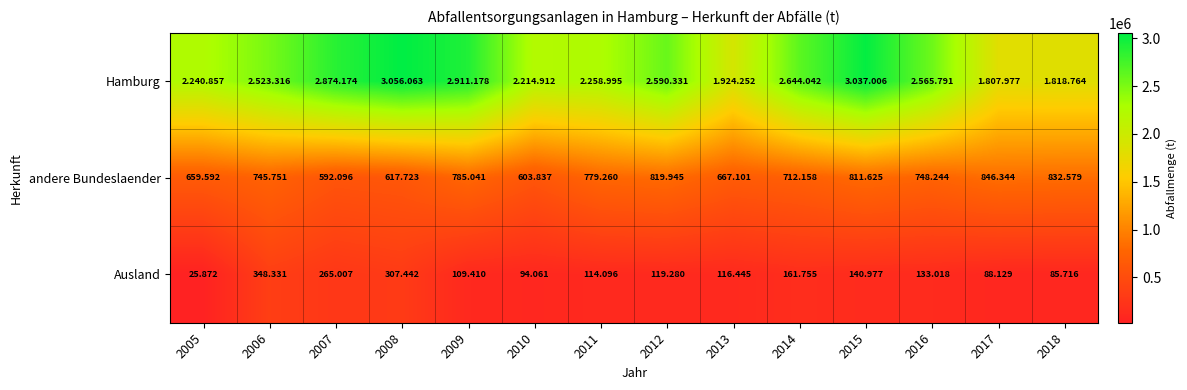

Which has a higher value, 2010 or 2015?

2015